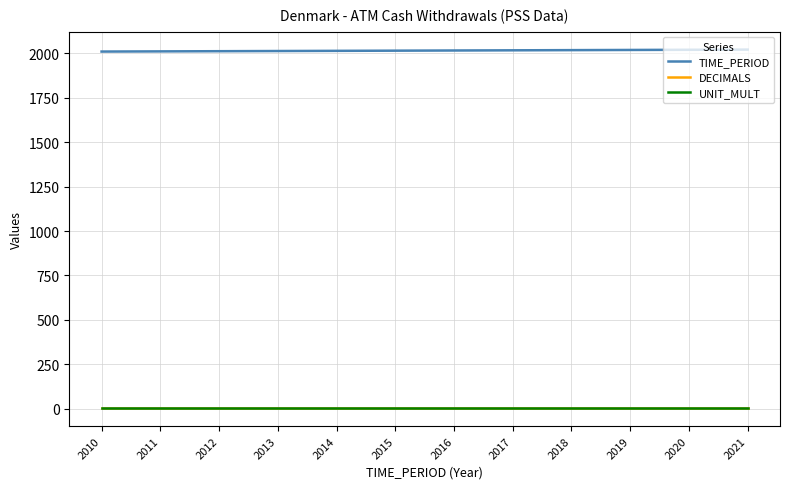

True or false: TIME_PERIOD and DECIMALS intersect in this chart.

False